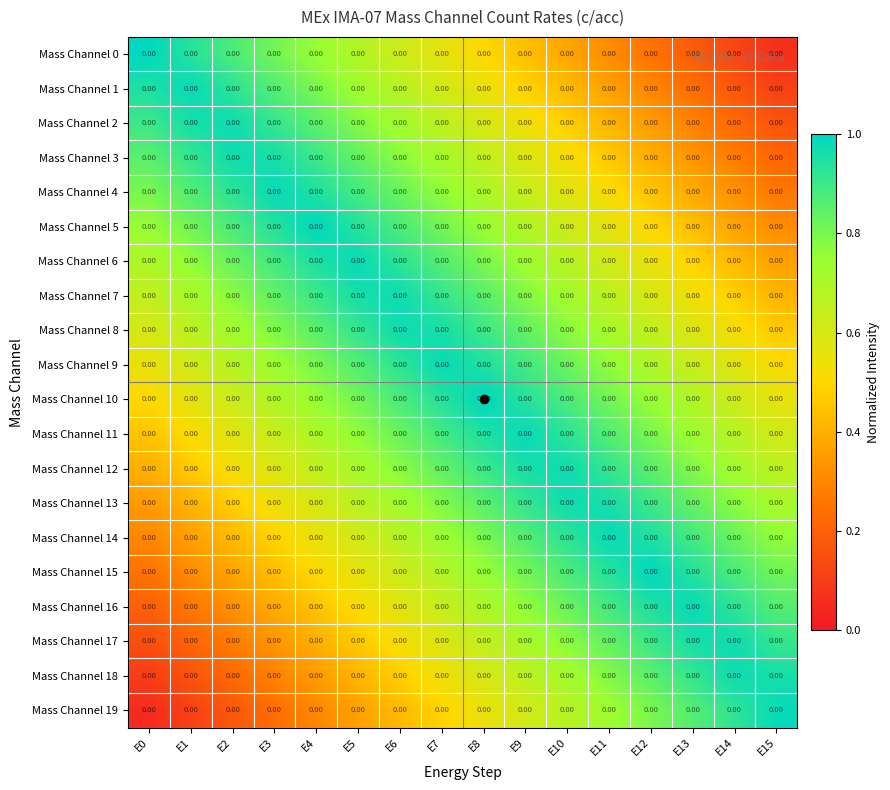

Is it true that Mass Channel 17 equals 1.5 at E13?

False